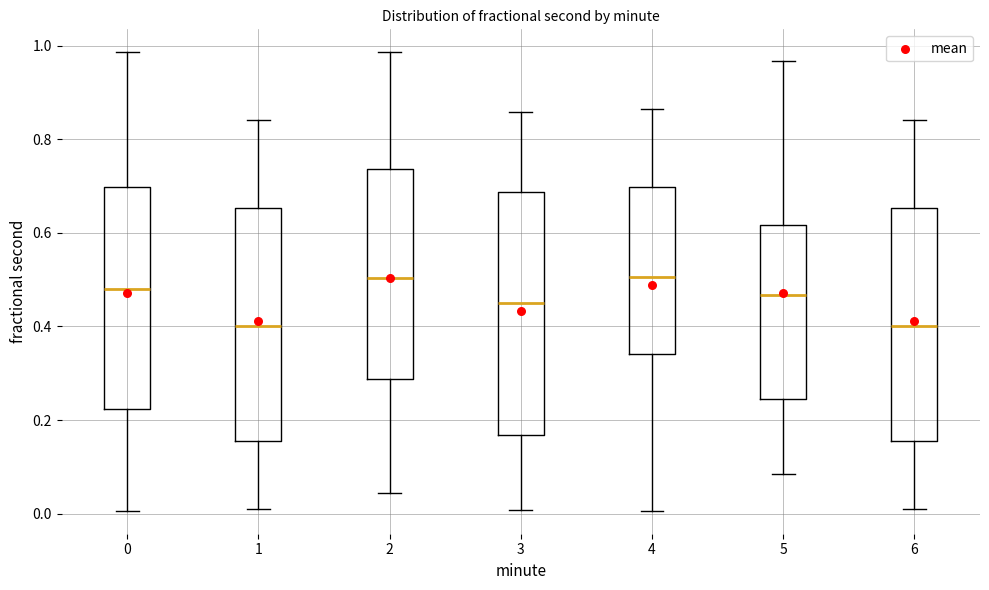

Comparing the boxes themselves (not the whiskers), which one is the tallest?

3